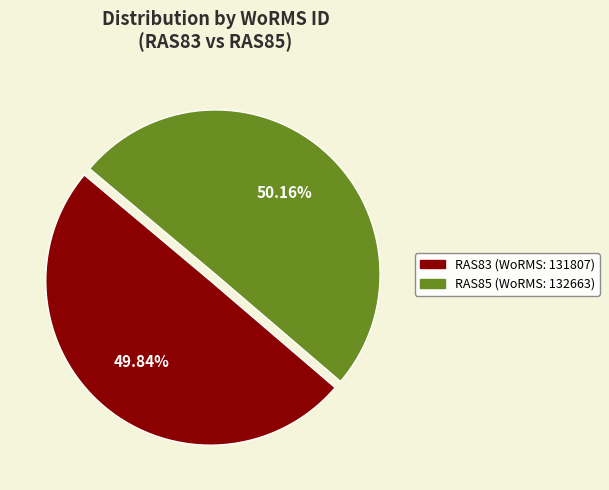

Is there any slice that represents more than half of the pie?

Yes